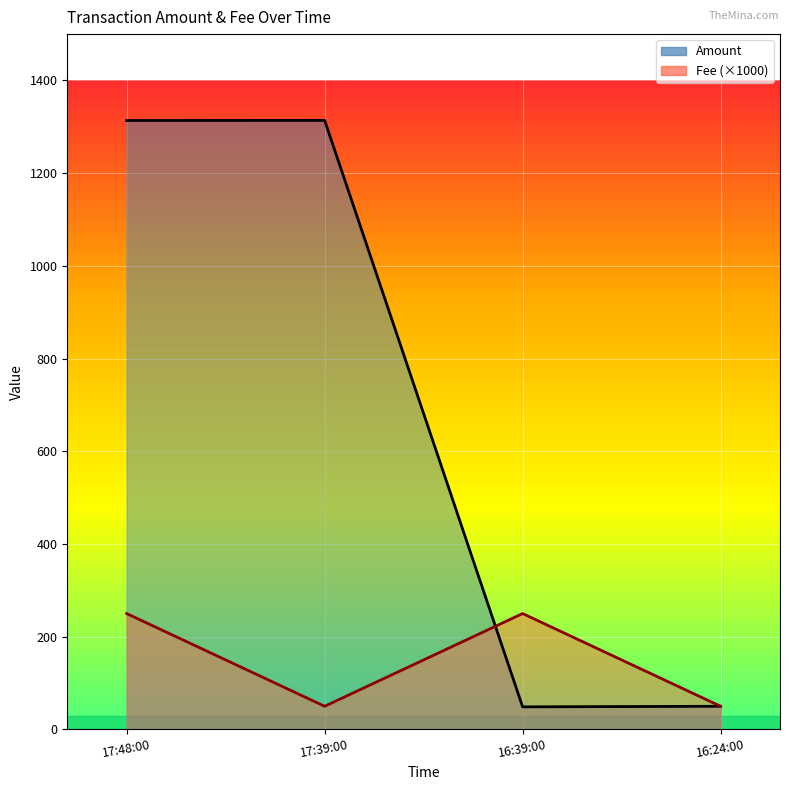

Does the chart display data point markers on the line(s)?

No